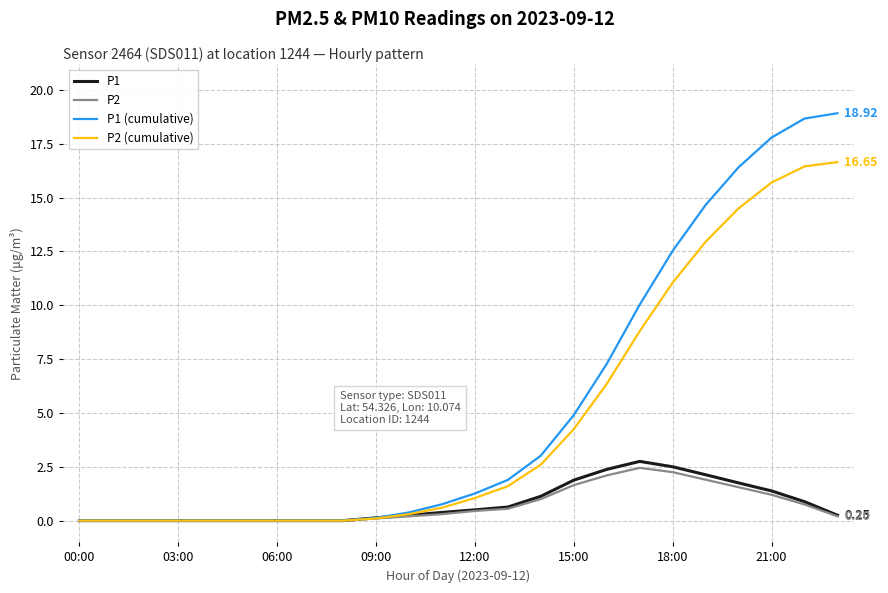

Which series has the widest spread of values?

P1 (cumulative)